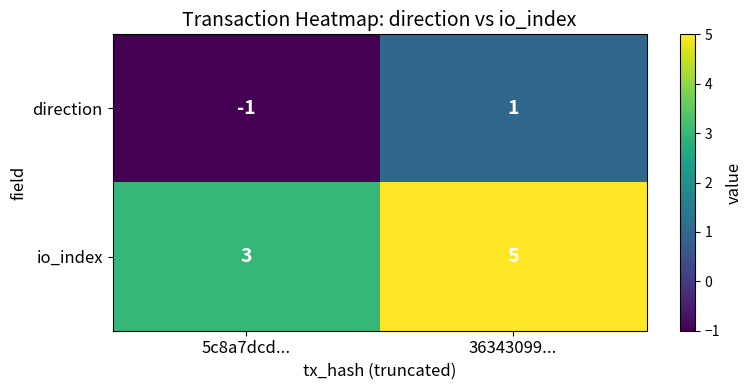

At which label does io_index reach its peak?

36343099...